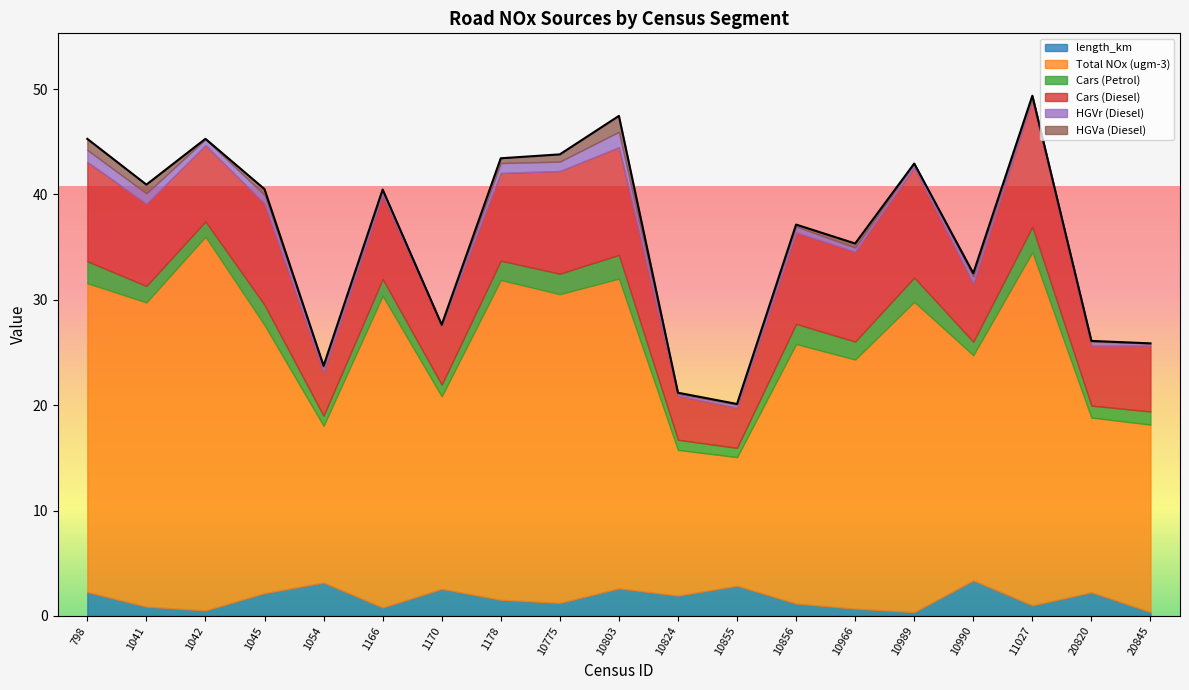

At which category is the sum across all series the highest?

11027